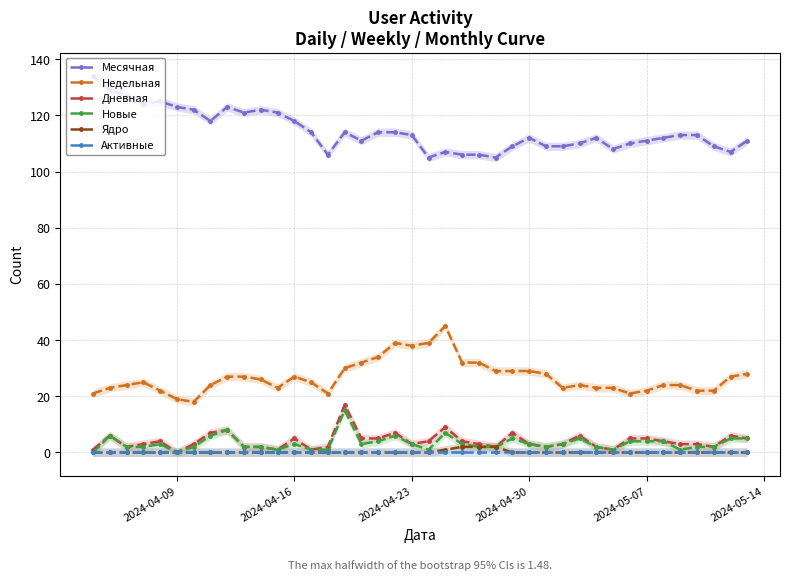

The value of Активные at 2024-04-23 is 0. True or false?

True